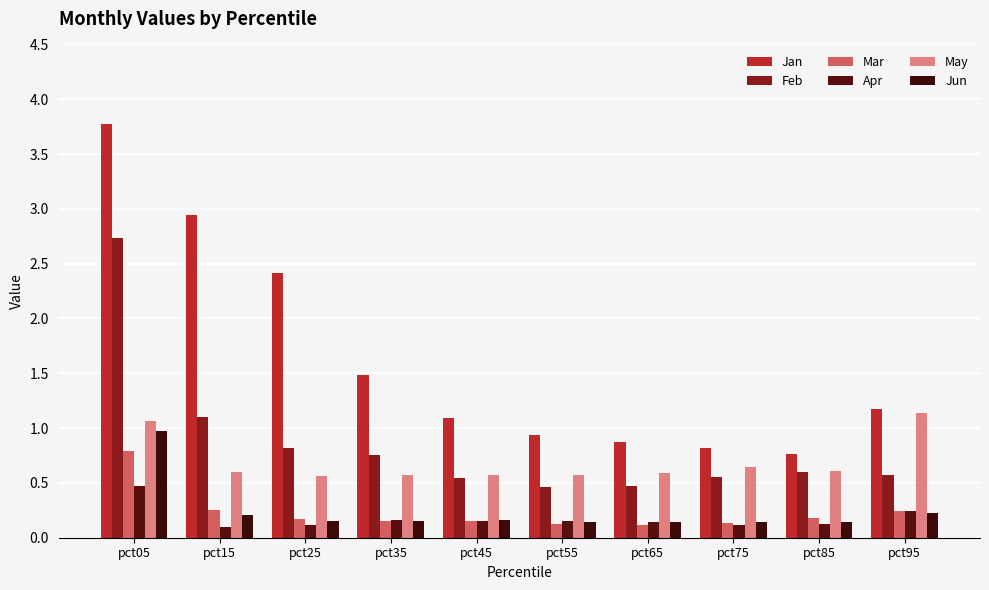

Rank the series by their maximum value, from highest to lowest.

Jan, Feb, May, Jun, Mar, Apr